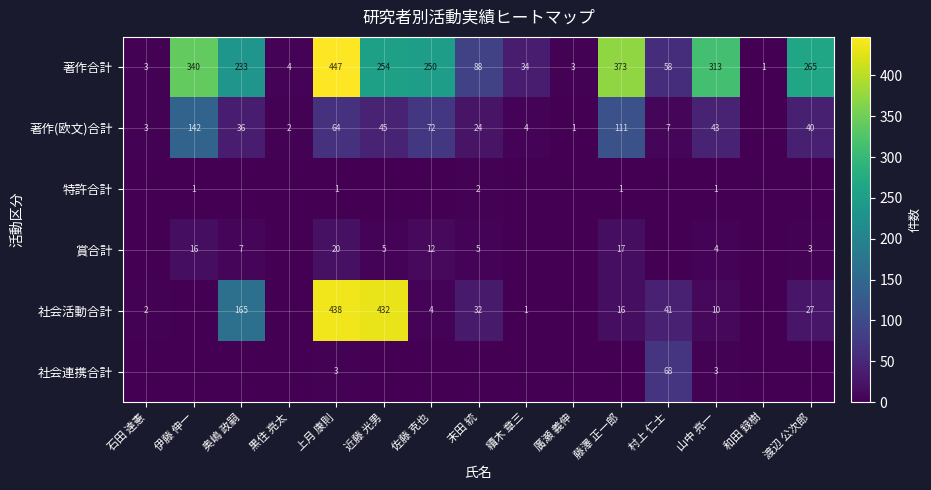

What is the sum of the 特許合計 values at 上月 康則 and 末田 統?

3